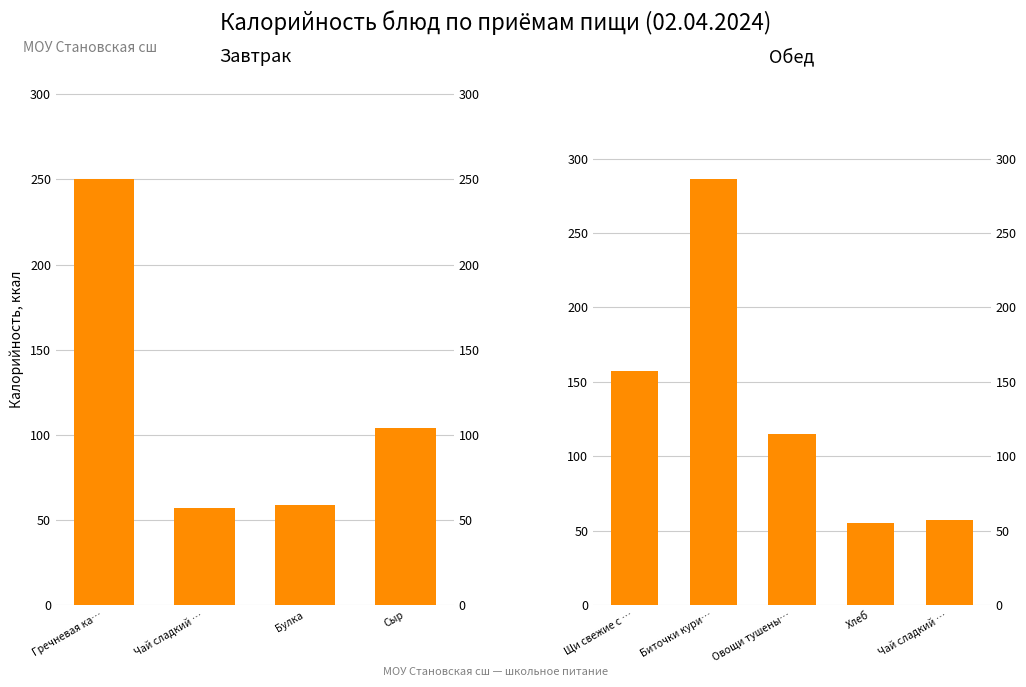

Does the chart contain stacked bars?

No